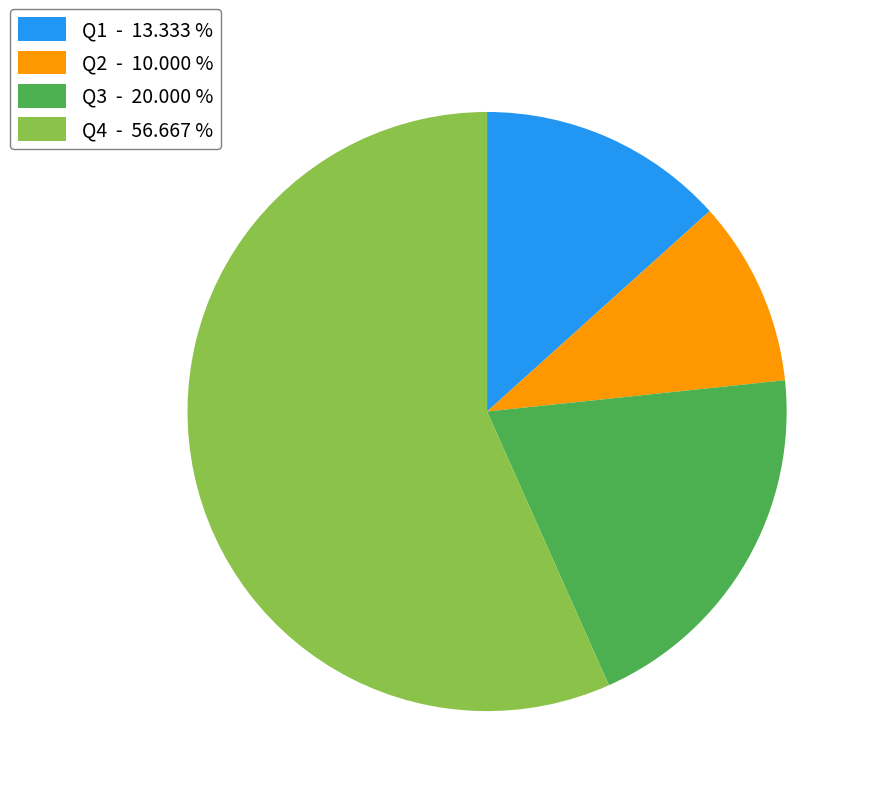

Combined, do Q2 and Q4 account for over 50%?

Yes